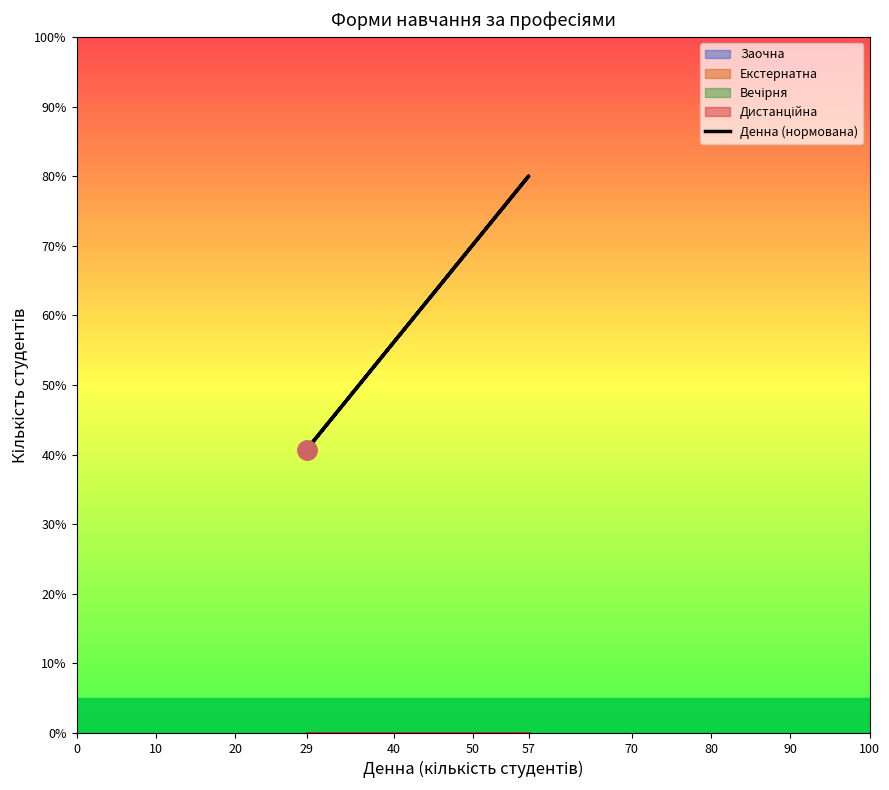

What is the value of the 1st point from the left?

40.7